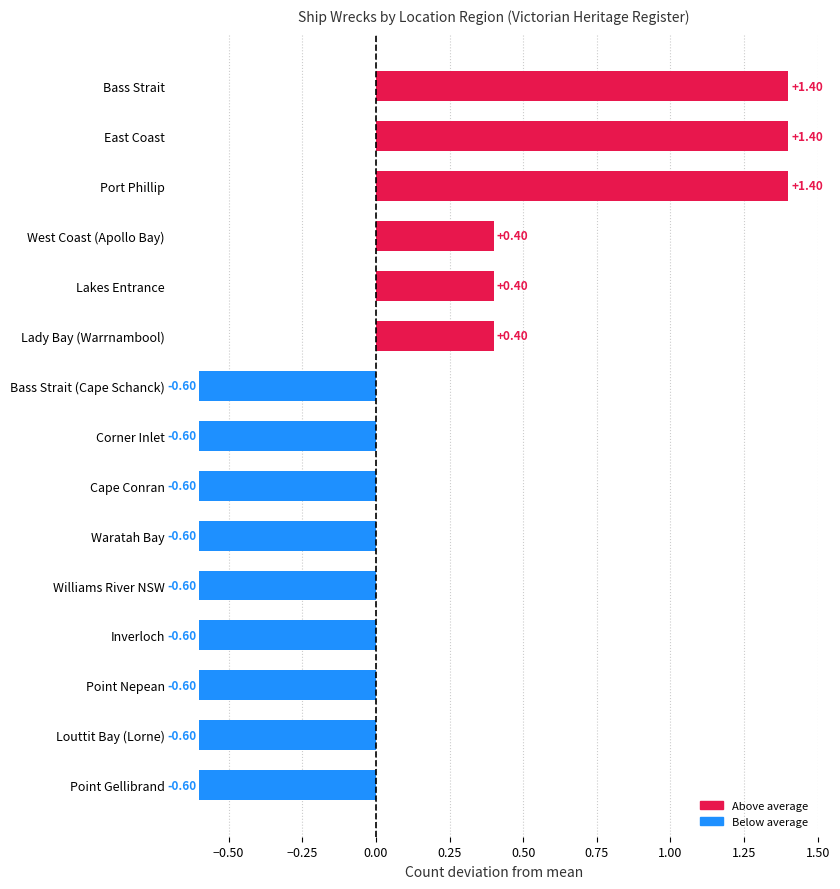

What is the change in value from Port Phillip to Corner Inlet?

-2.0